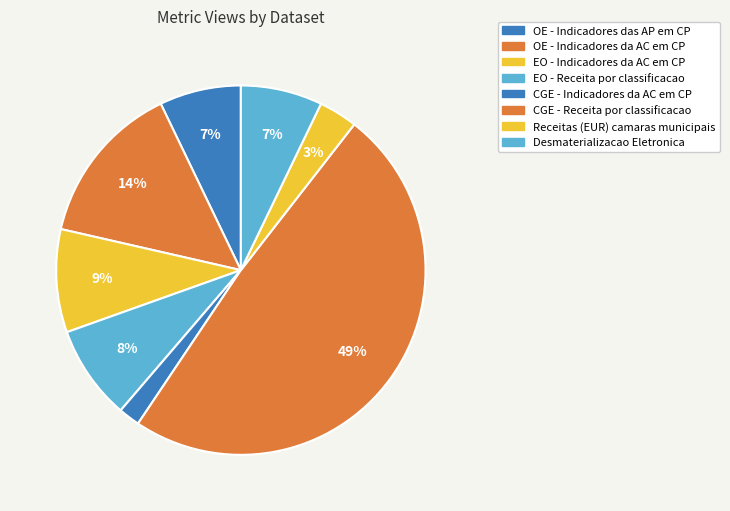

Rank the categories by value from highest to lowest.

CGE - Receita por classificacao, OE - Indicadores da AC em CP, EO - Indicadores da AC em CP, EO - Receita por classificacao, OE - Indicadores das AP em CP, Desmaterializacao Eletronica, Receitas (EUR) camaras municipais, CGE - Indicadores da AC em CP